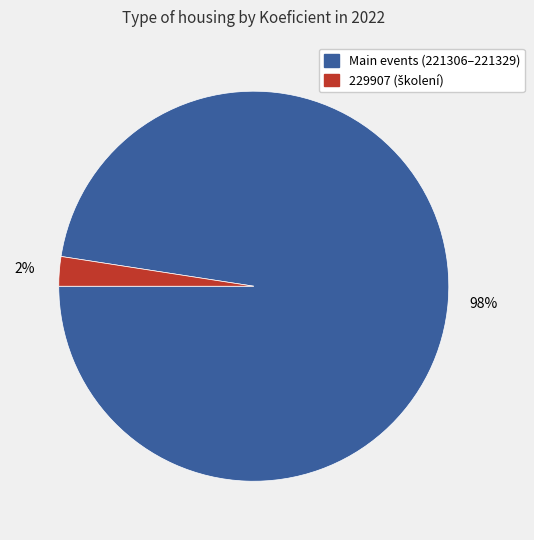

Count the number of slices in the pie.

2